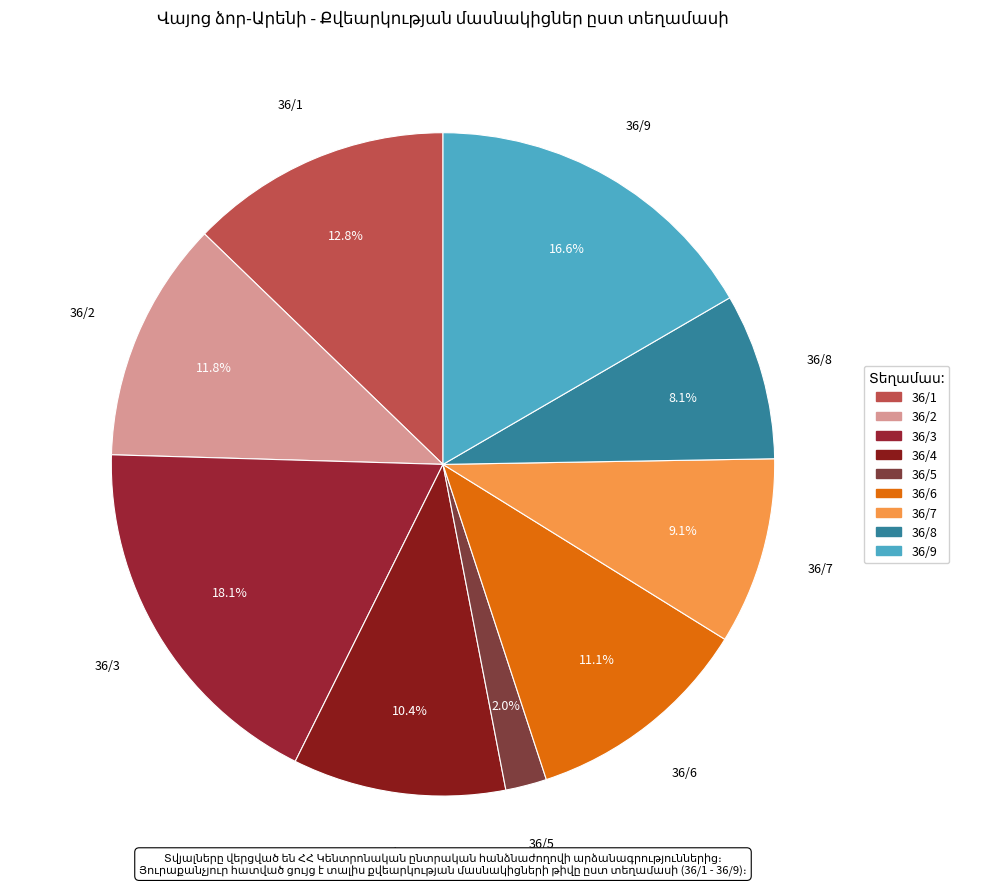

Which slice is the largest?

36/3